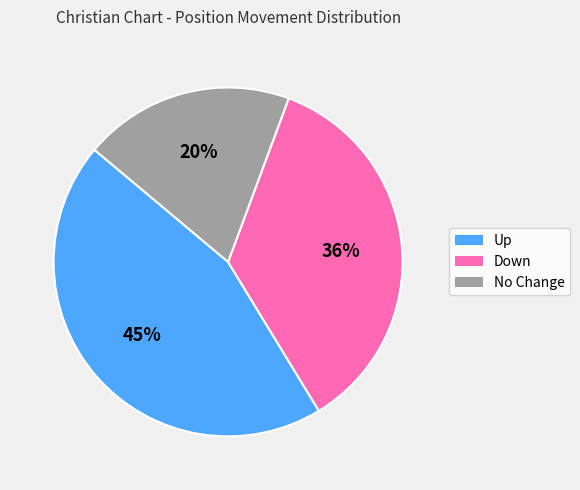

Which has a higher value, Up or Down?

Up